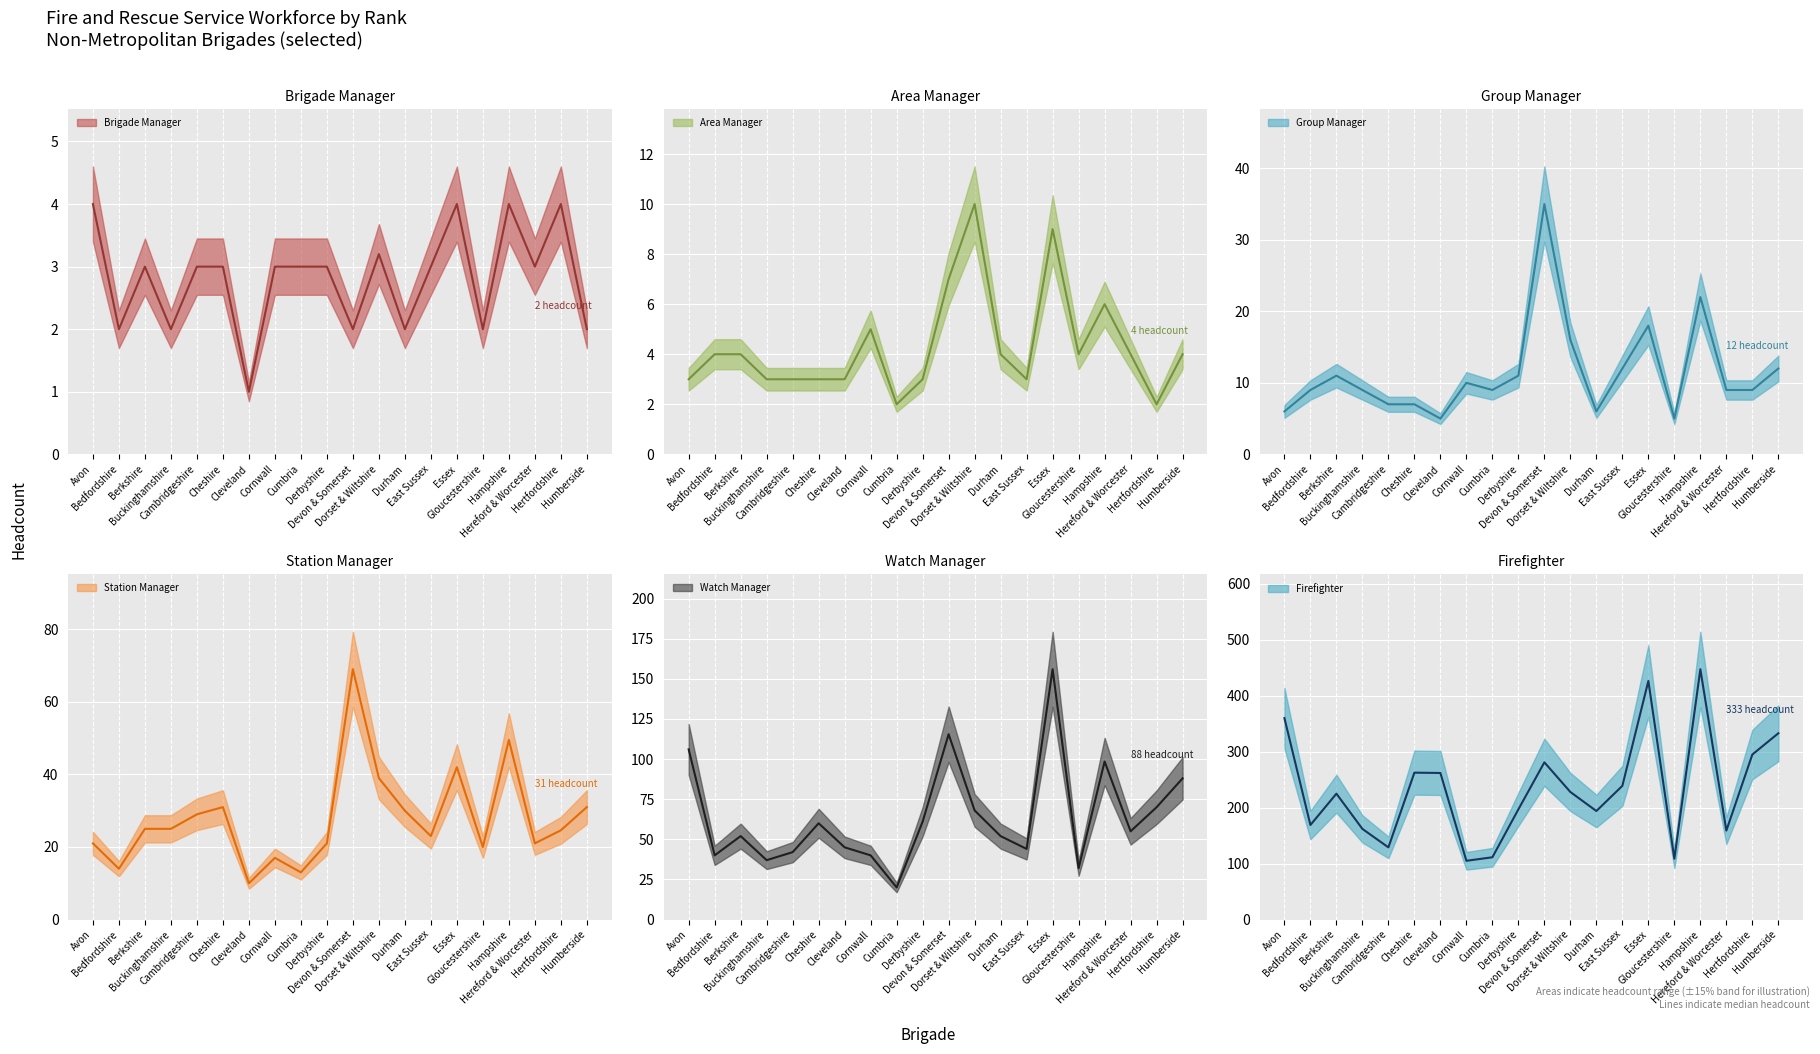

True or false: Station Manager (median) and Watch Manager (median) intersect in this chart.

False